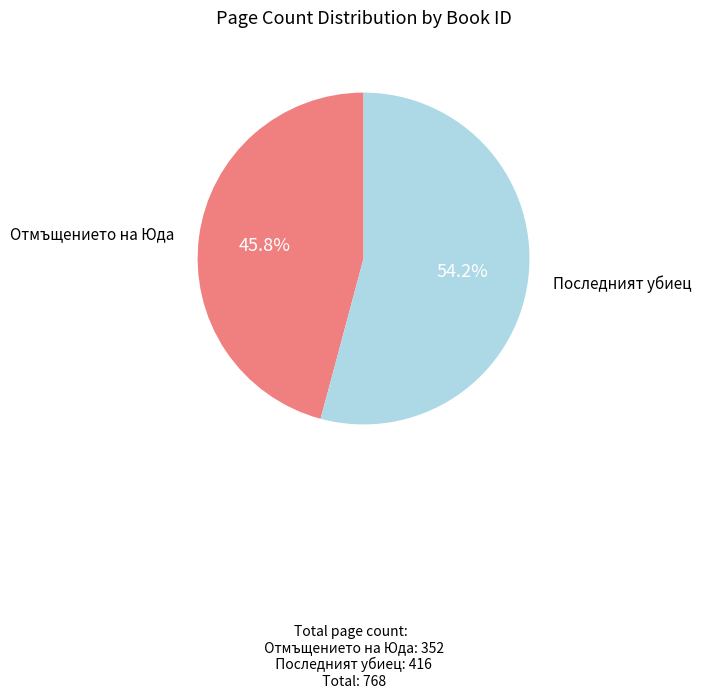

Combined, do Последният убиец and Отмъщението на Юда account for over 50%?

Yes